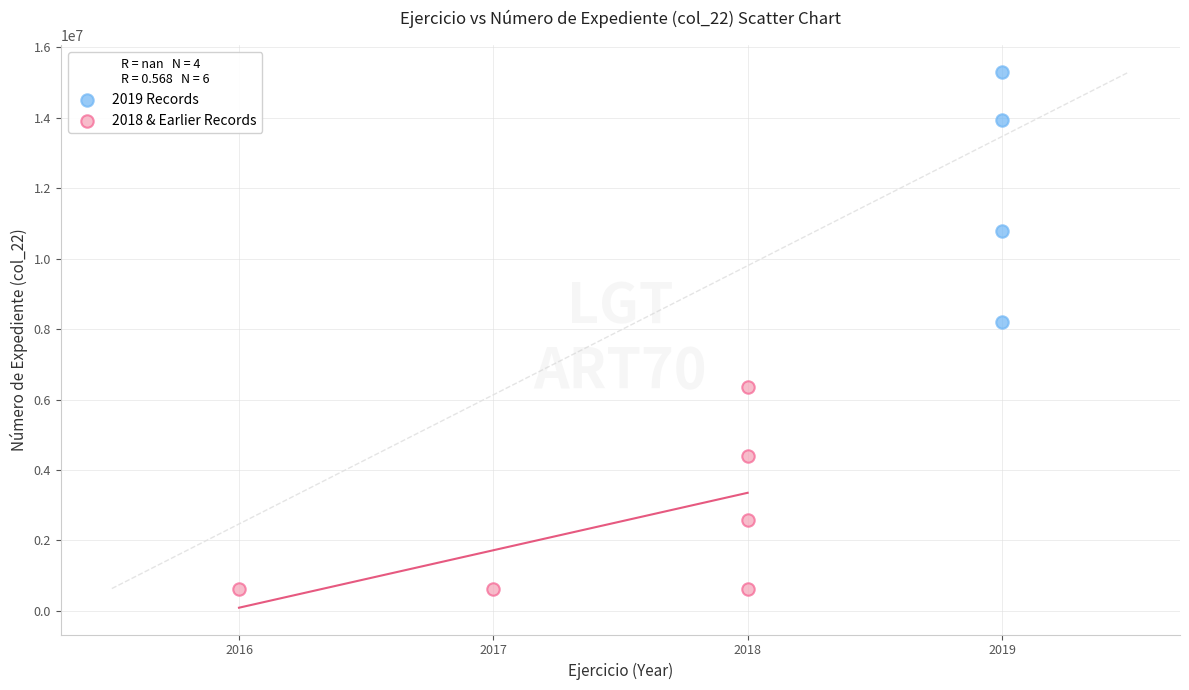

Which series contains the highest Y value?

2019 Records